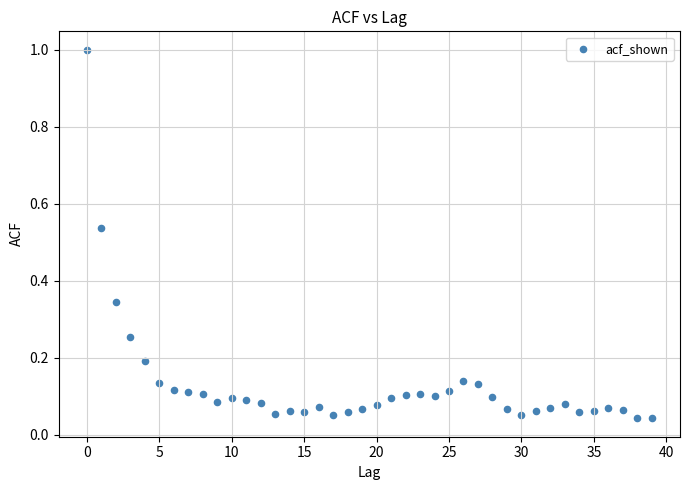

What is the range of Y values (max minus min)?

1.0